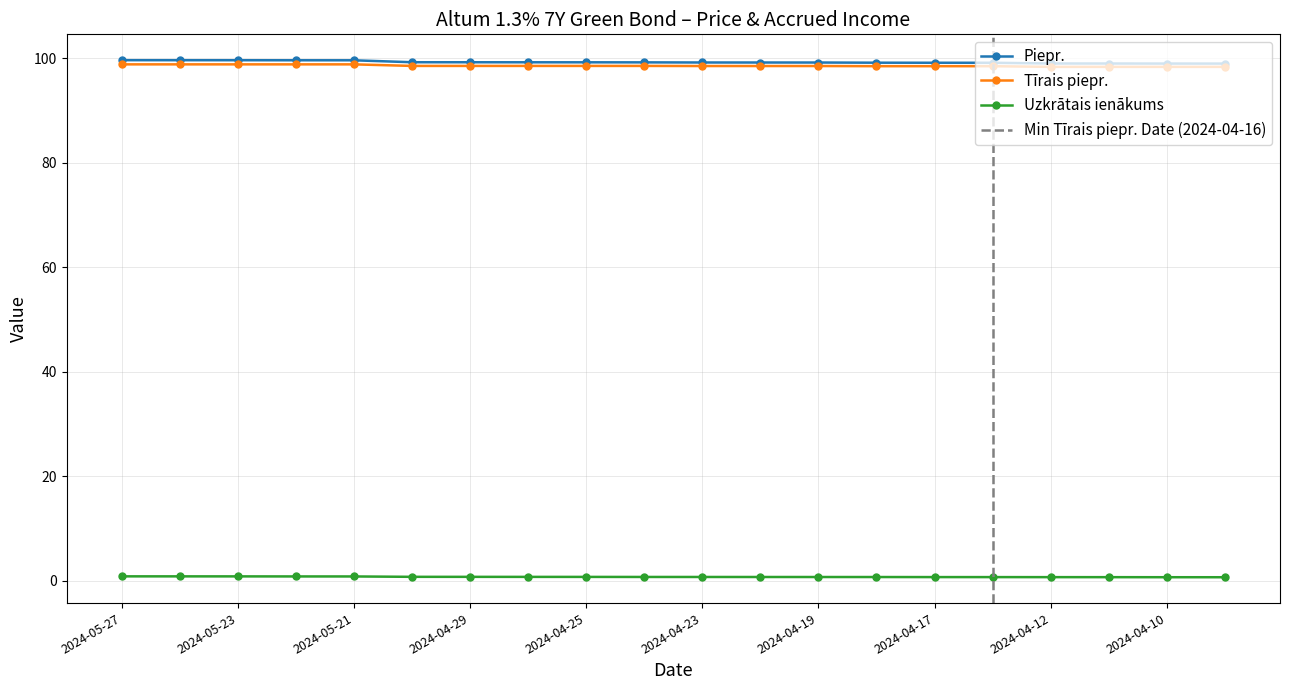

At 2024-04-10, list the series in order from smallest to largest.

Uzkrātais ienākums, Tīrais piepr., Piepr.